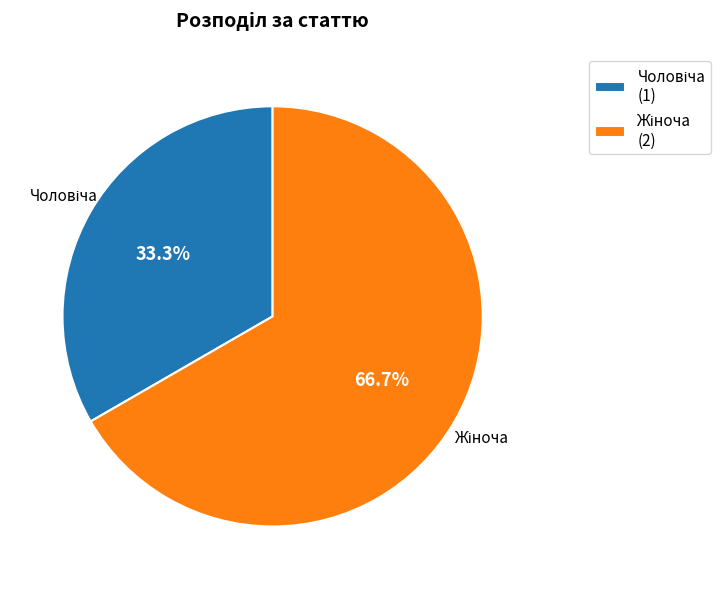

Is there a majority slice in this chart?

Yes